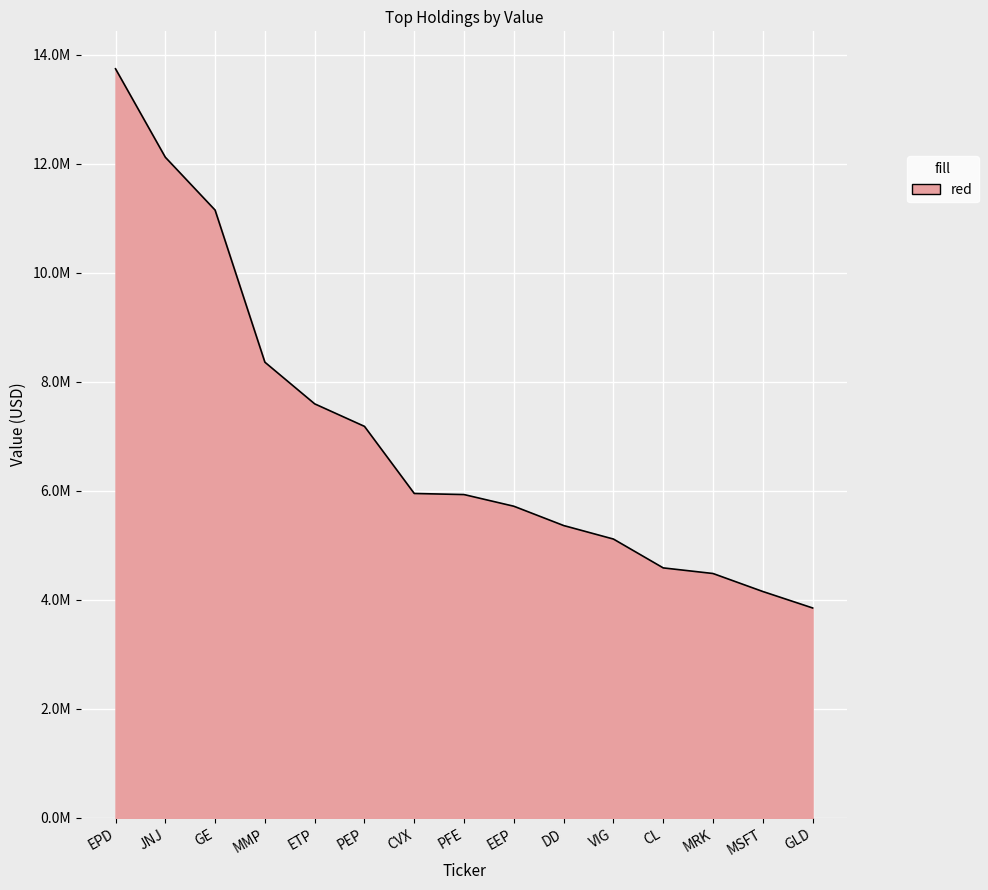

Which label corresponds to the smallest value in the chart?

GLD